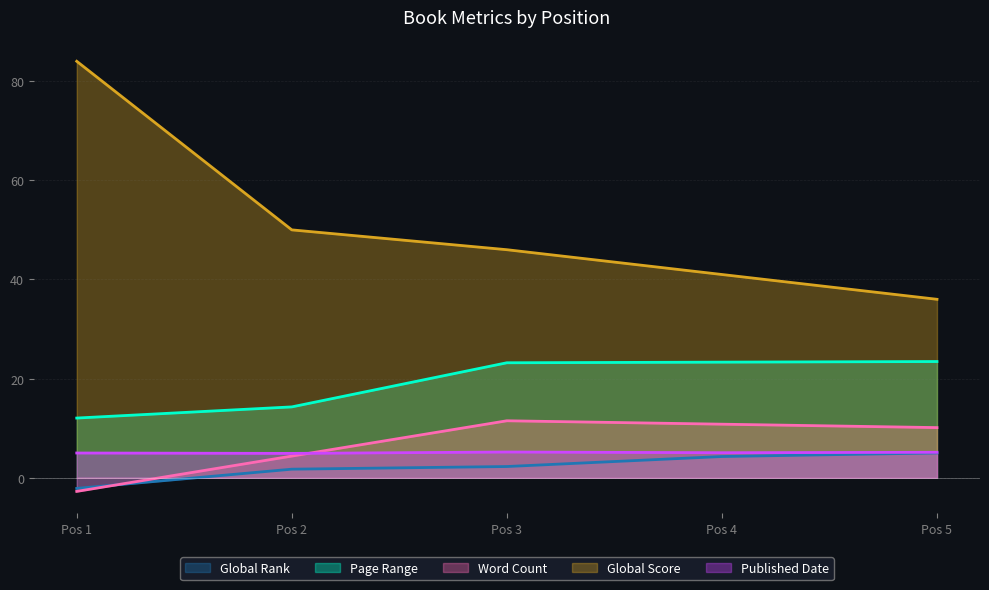

True or false: Global Rank and Published Date cross at least once.

False